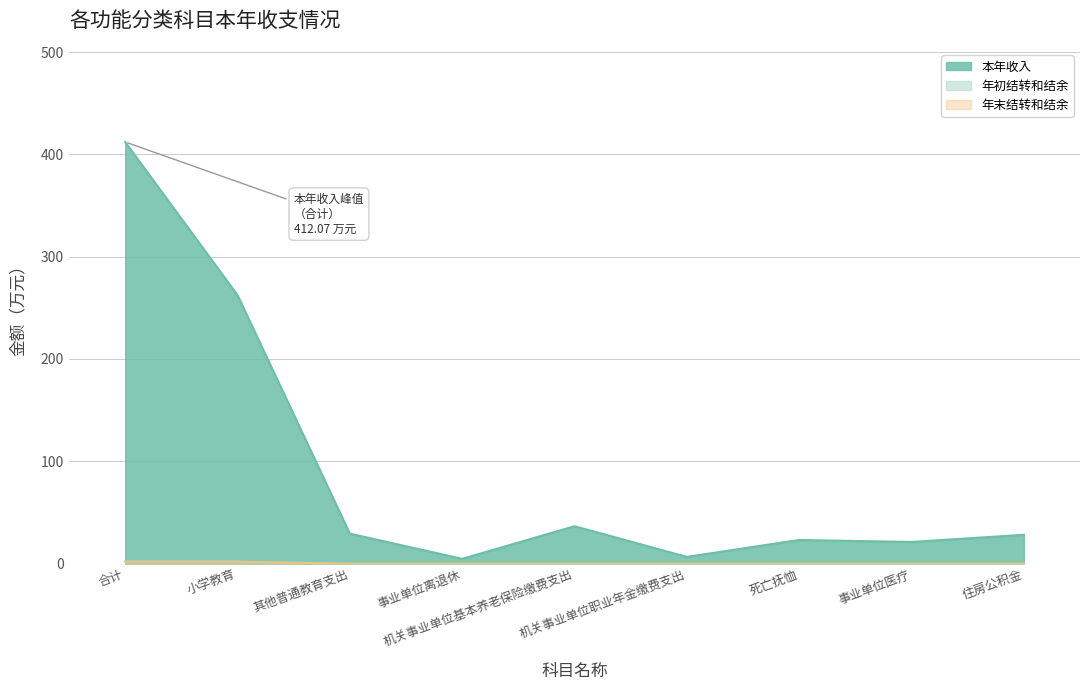

True or false: 年末结转和结余 has a value of -1.0 at 机关事业单位职业年金缴费支出.

False